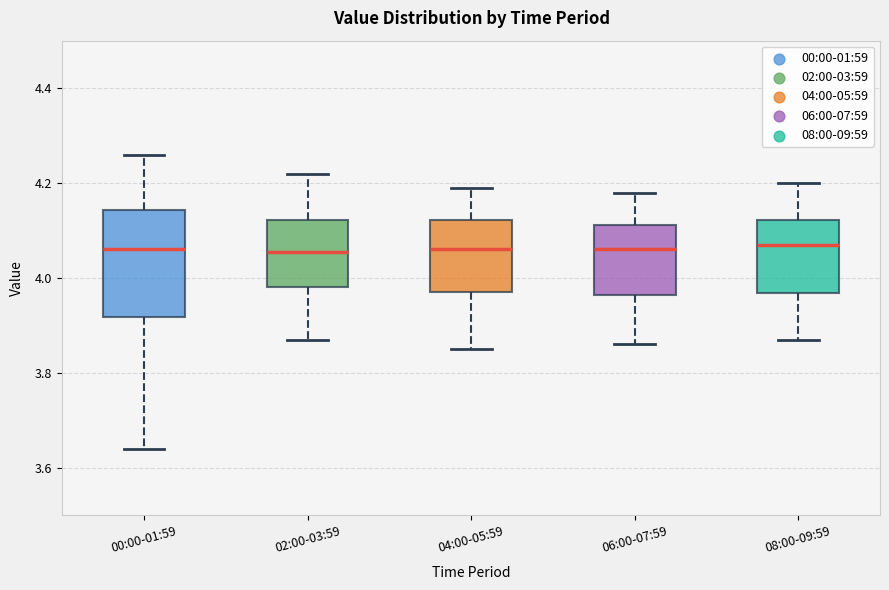

Reading left to right, transcribe this box plot: for each box, give where its median line is, the range the box spans, and where its two whiskers end, as read against the y-axis. The values are not printed on the chart, so give them approximately, as read against the axis.

00:00-01:59: median 4.06, box 3.92 to 4.14, whiskers 3.64 to 4.26
02:00-03:59: median 4.06, box 3.98 to 4.12, whiskers 3.88 to 4.22
04:00-05:59: median 4.06, box 3.98 to 4.12, whiskers 3.86 to 4.20
06:00-07:59: median 4.06, box 3.96 to 4.12, whiskers 3.86 to 4.18
08:00-09:59: median 4.08, box 3.96 to 4.12, whiskers 3.88 to 4.20